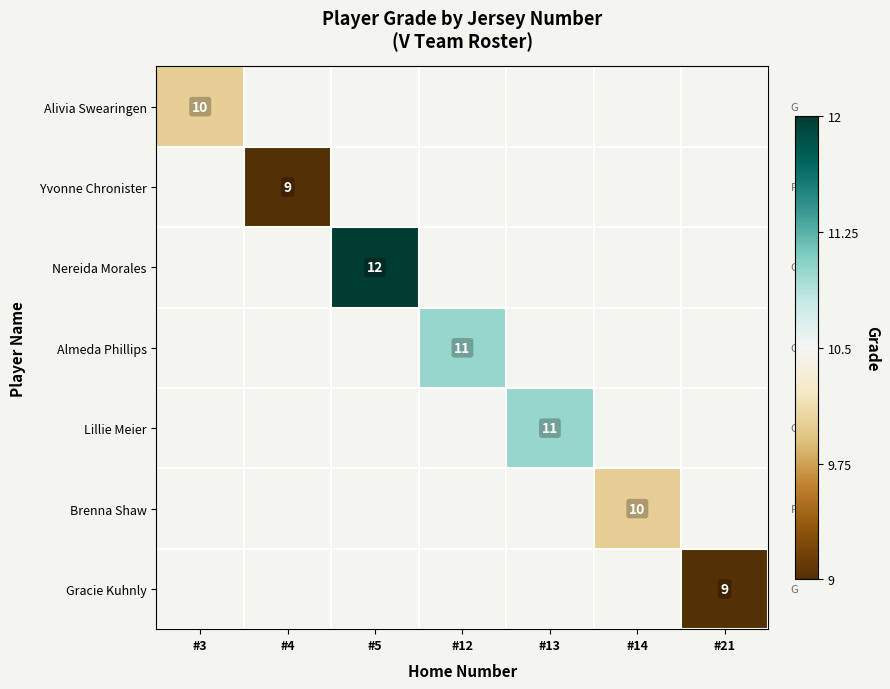

True or false: Yvonne Chronister has a value of 9 at #4.

True